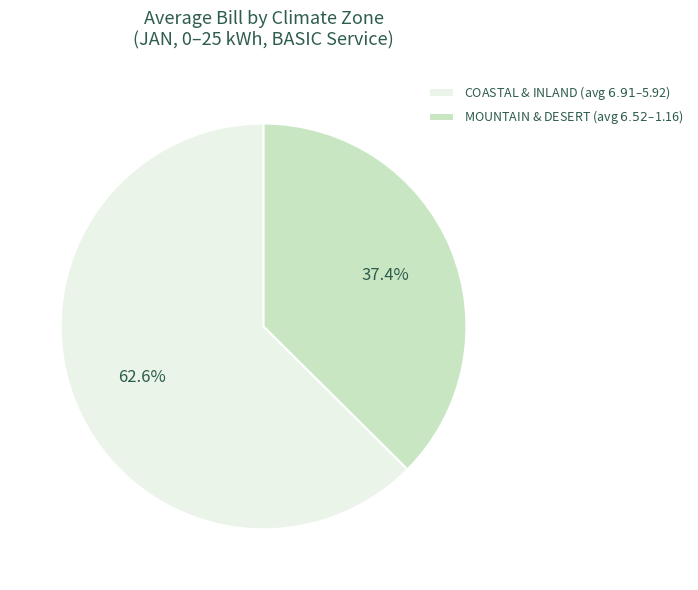

Is there any slice that represents more than half of the pie?

Yes